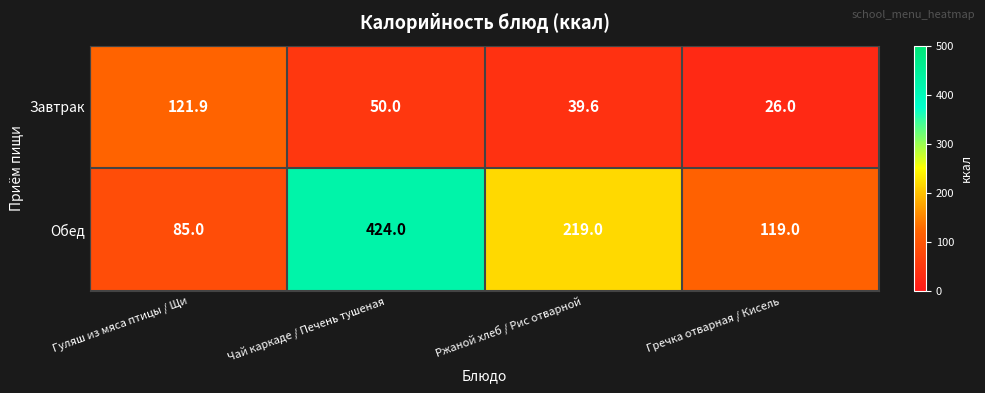

How many series are shown in this chart?

2